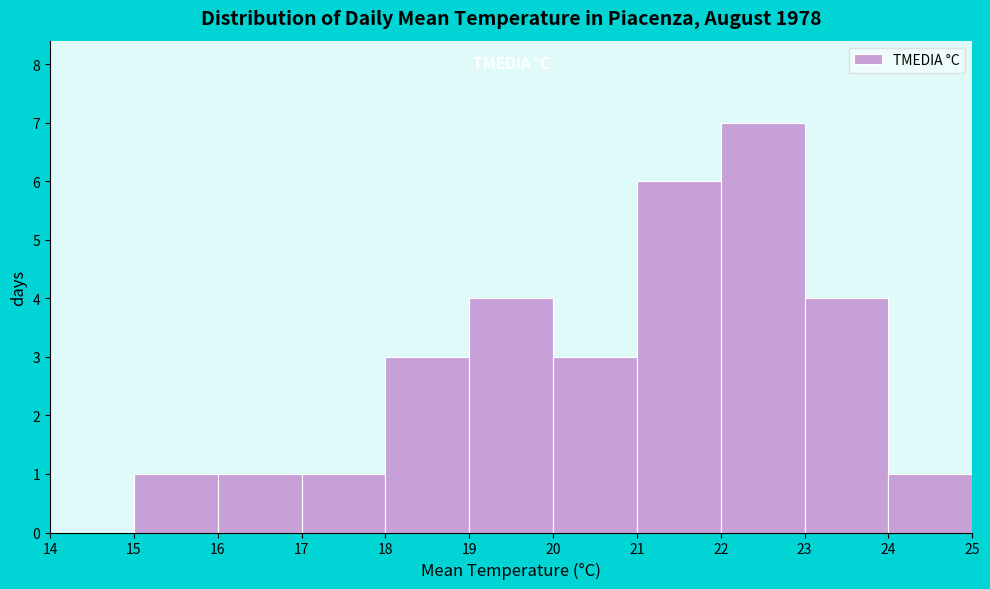

Reading left to right, list every bar in this chart as the range it spans on the x-axis followed by its height. The values are not printed on the chart, so give them approximately, as read against the axis.

14 to 15: 0
15 to 16: 1
16 to 17: 1
17 to 18: 1
18 to 19: 3
19 to 20: 4
20 to 21: 3
21 to 22: 6
22 to 23: 7
23 to 24: 4
24 to 25: 1